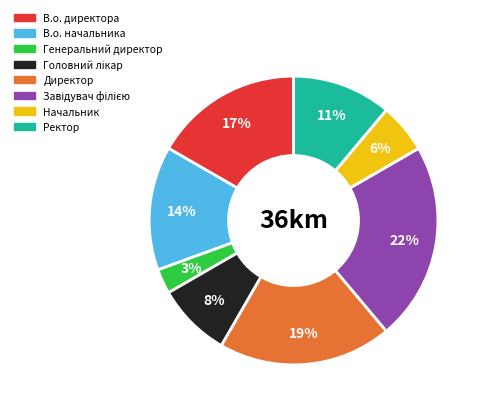

The Генеральний директор slice represents 3% of the pie. True or false?

True